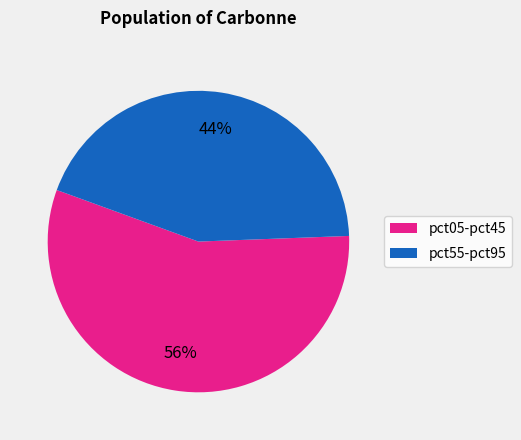

Do pct55-pct95 and pct05-pct45 together represent more than half of the pie?

Yes